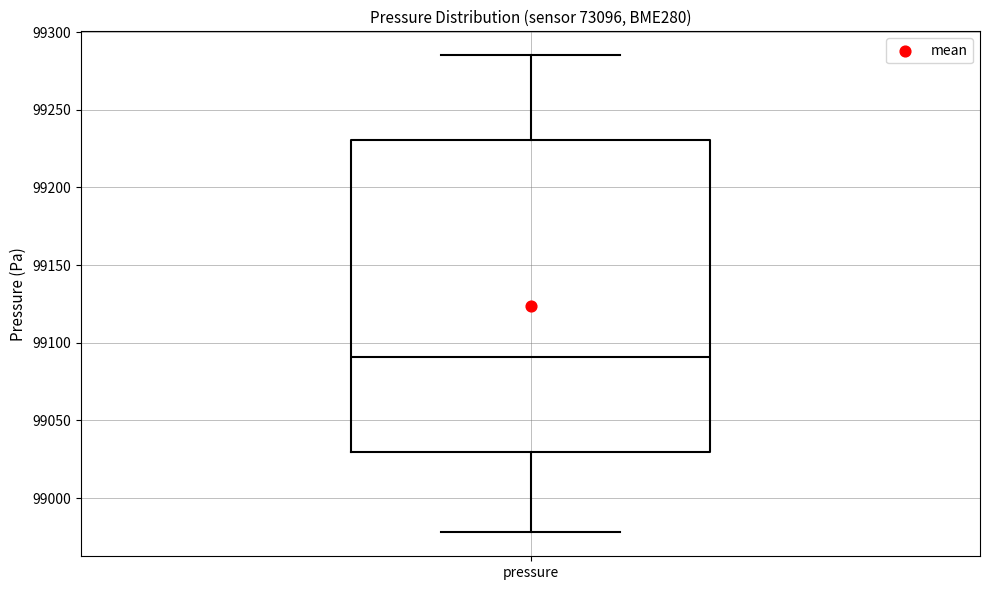

Read this box plot against the y-axis: the position of the median line, the range covered by the box, and the ends of both whiskers. The values are not printed on the chart, so give them approximately, as read against the axis.

median 99090, box 99030 to 99230, whiskers 98980 to 99285